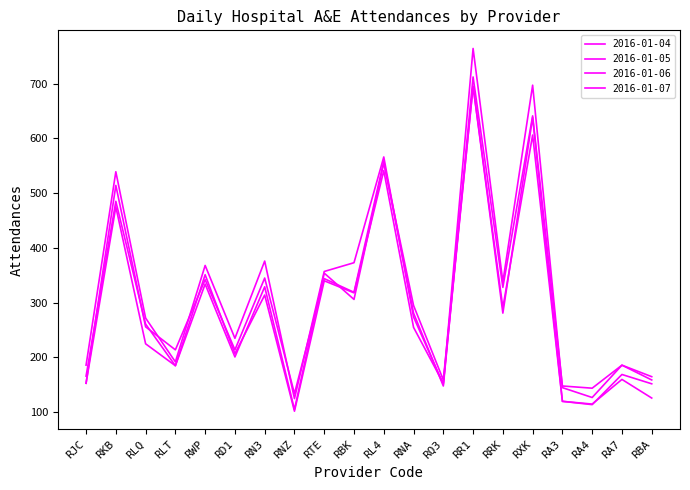

How many times do 2016-01-05 and 2016-01-06 cross each other?

4